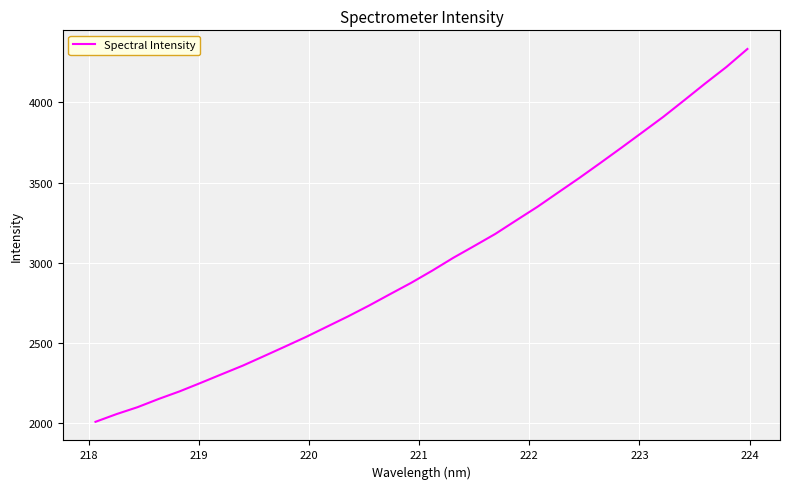

What is the difference between the maximum and minimum values?

2325.3